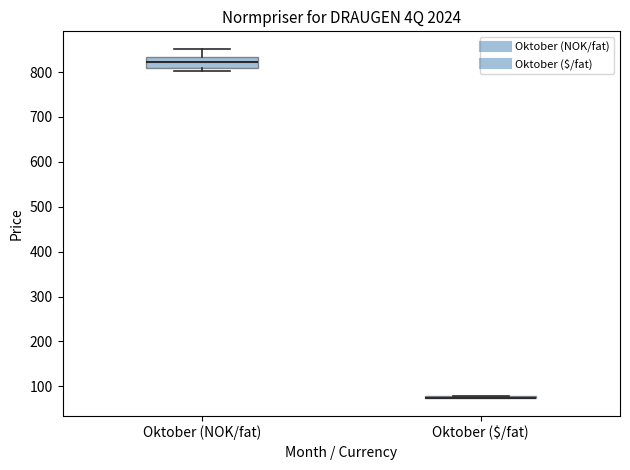

Reading left to right, transcribe this box plot: for each box, give where its median line is, the range the box spans, and where its two whiskers end, as read against the y-axis. The values are not printed on the chart, so give them approximately, as read against the axis.

Oktober (NOK/fat): median 820, box 810 to 830, whiskers 800 to 850
Oktober ($/fat): box collapsed to a line at 70, whiskers 70 to 80